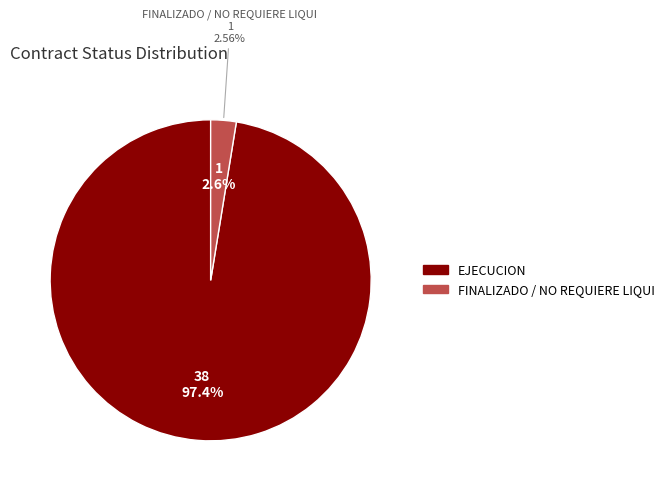

Is there any slice that represents more than half of the pie?

Yes